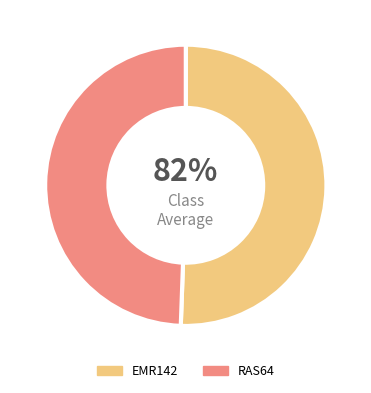

Does RAS64 account for over 50% of the chart?

No